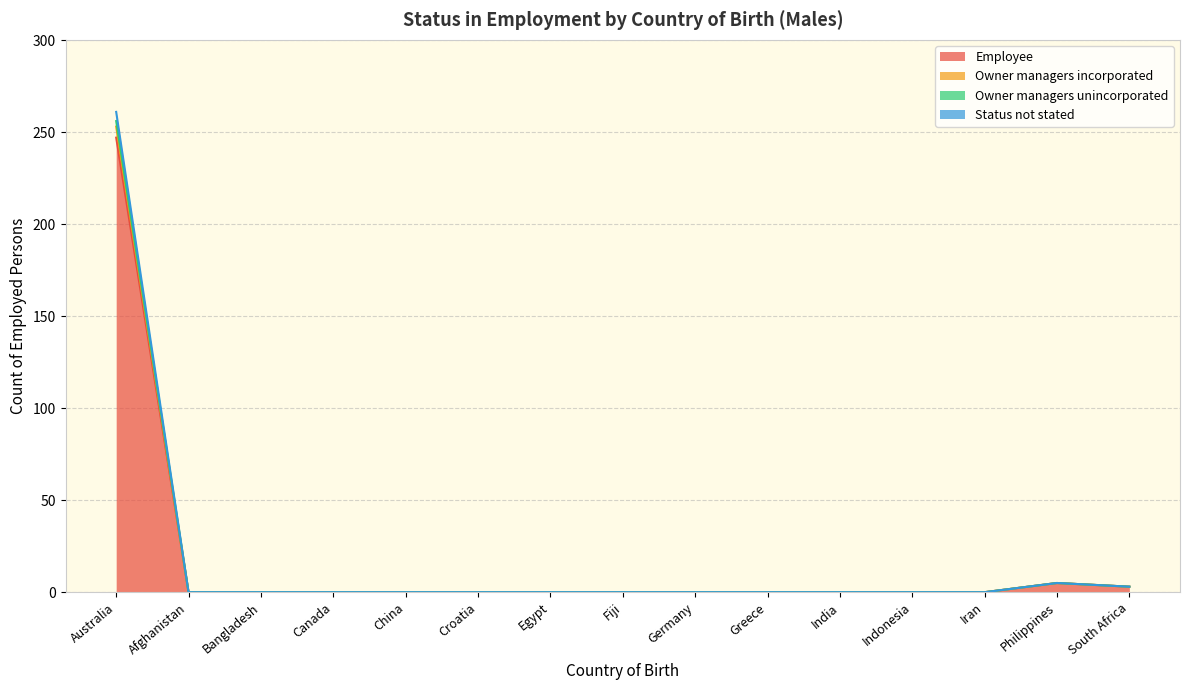

True or false: Owner managers incorporated has more than 1 interior local peaks.

False